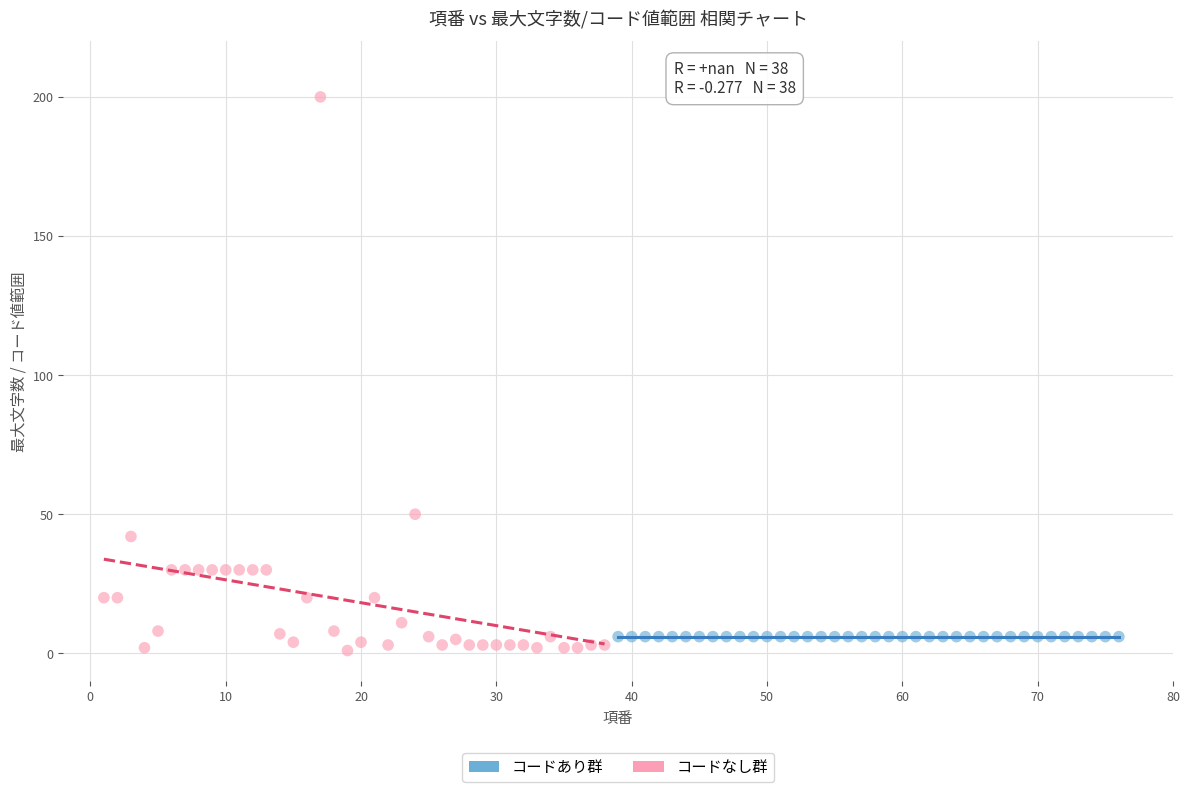

Which series contains the highest Y value?

コードなし群